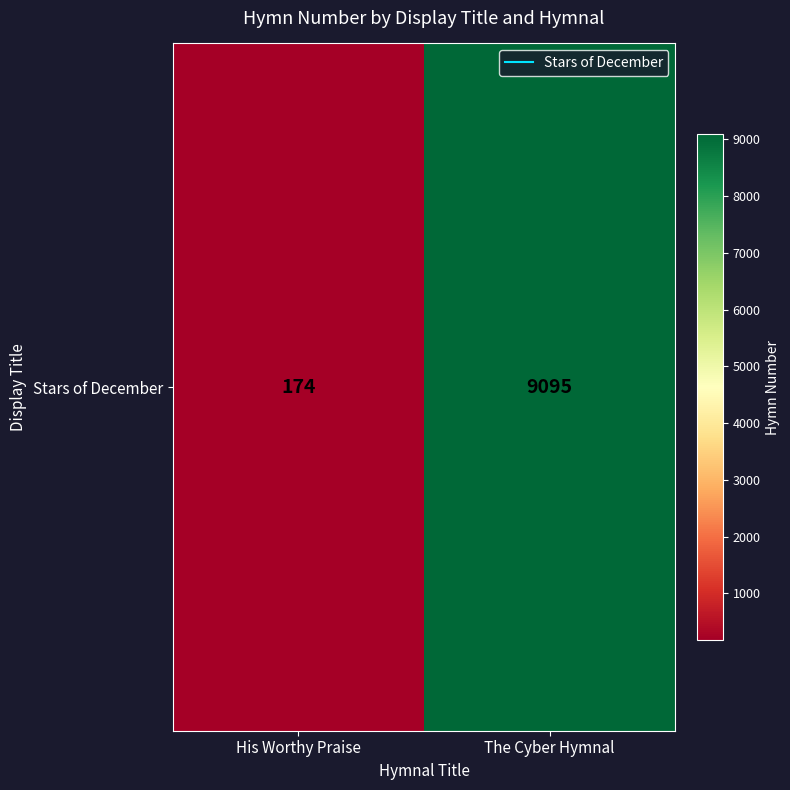

The chart shows a value of 174 at His Worthy Praise. True or false?

True